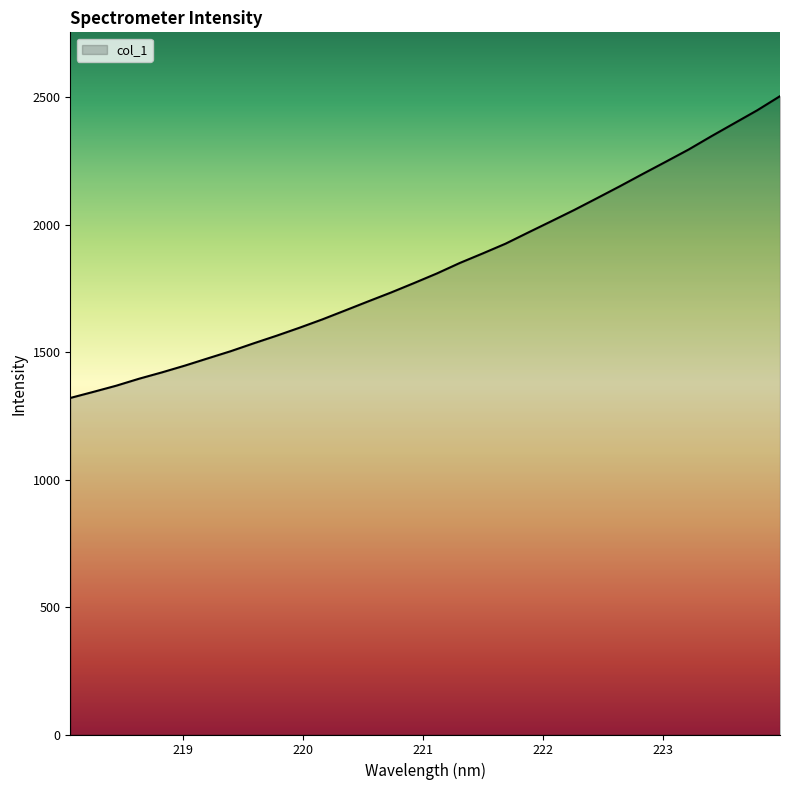

True or false: the data has more than 0 interior local peaks.

False